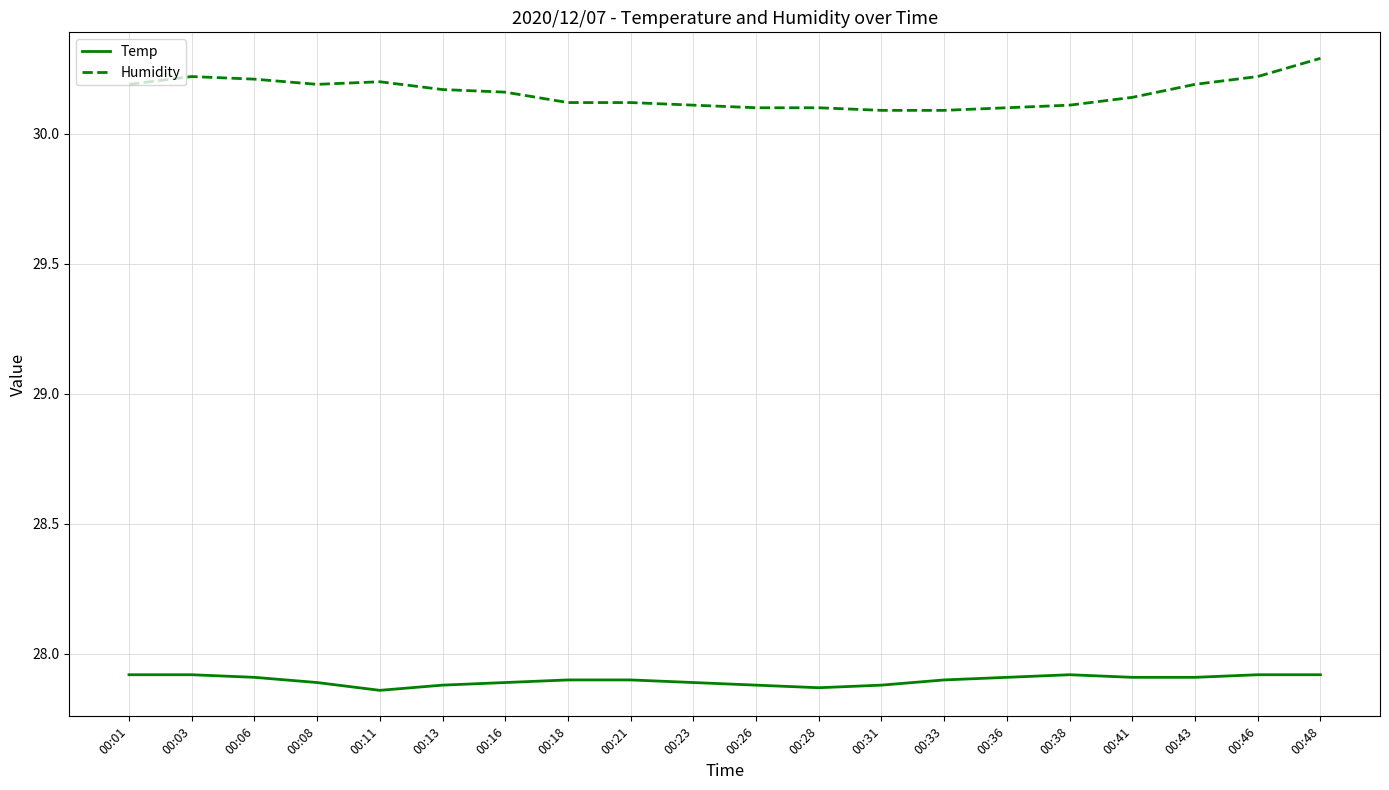

Which series has the largest range (max minus min)?

Humidity